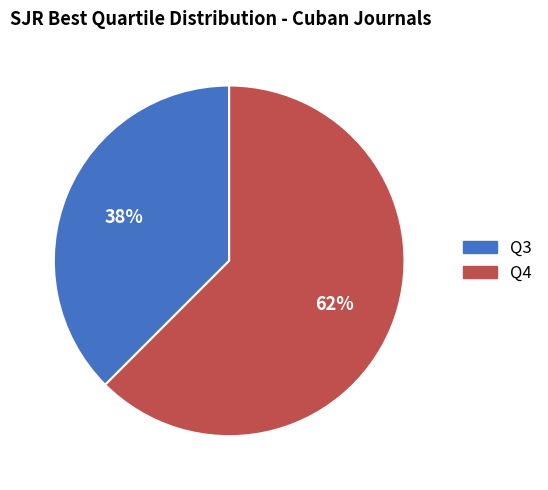

To the nearest percent, what is the combined percentage of Q3 and Q4?

100%